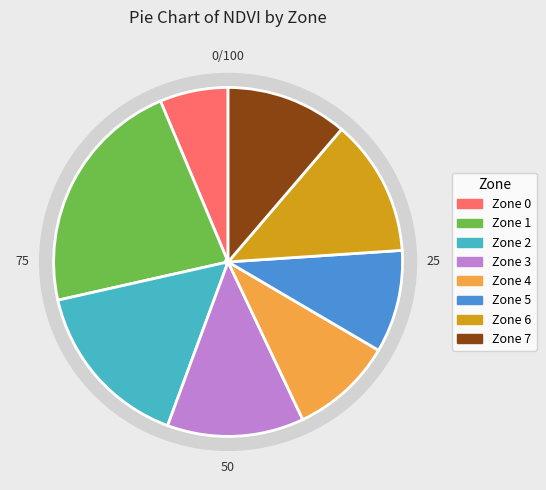

Between Zone 4 and Zone 0, which is larger?

Zone 4